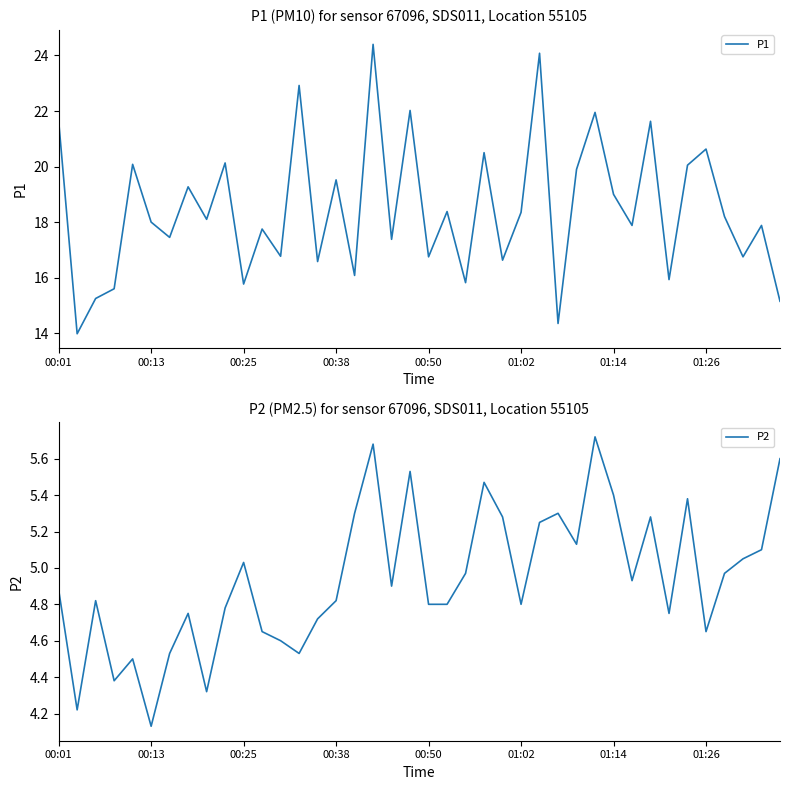

Which series has the largest total across all categories?

P1